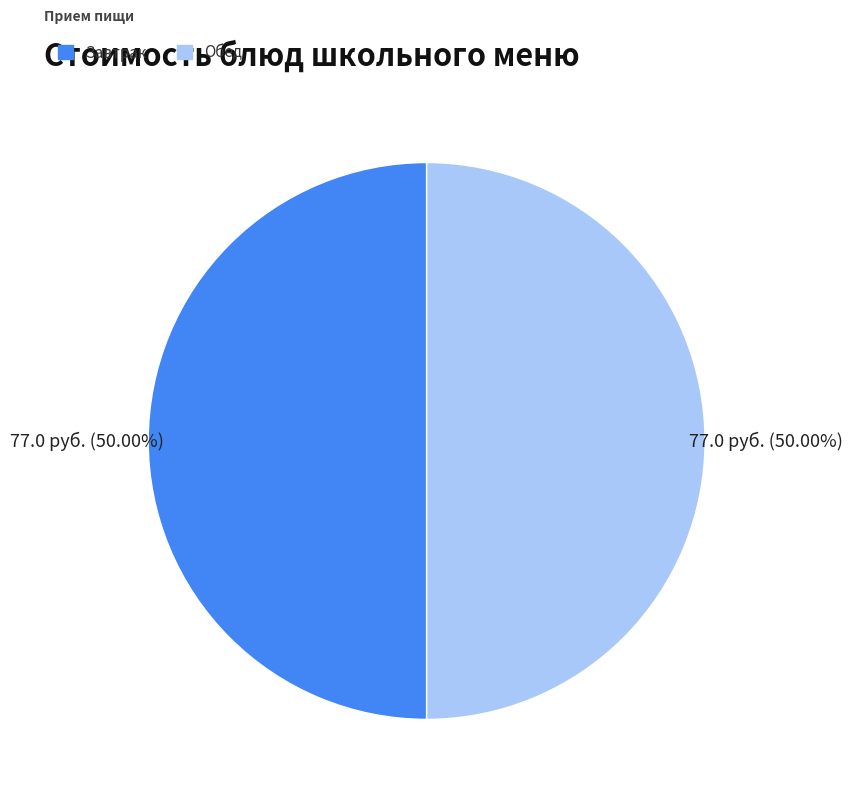

What is the ratio of the value at Завтрак to the value at Обед?

1.0